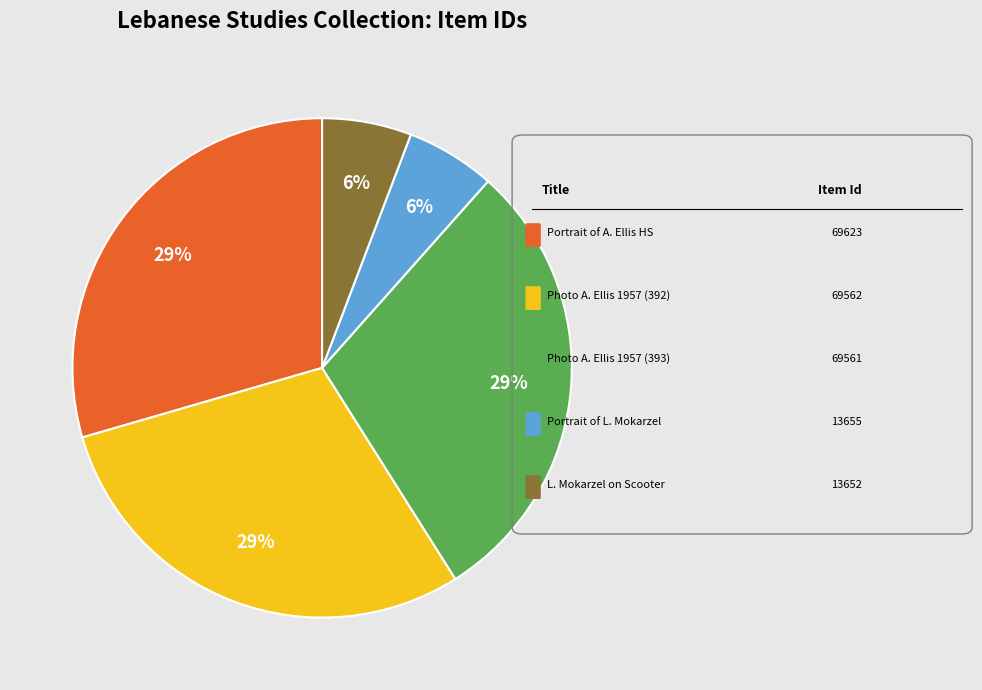

How many segments does this pie chart have?

5